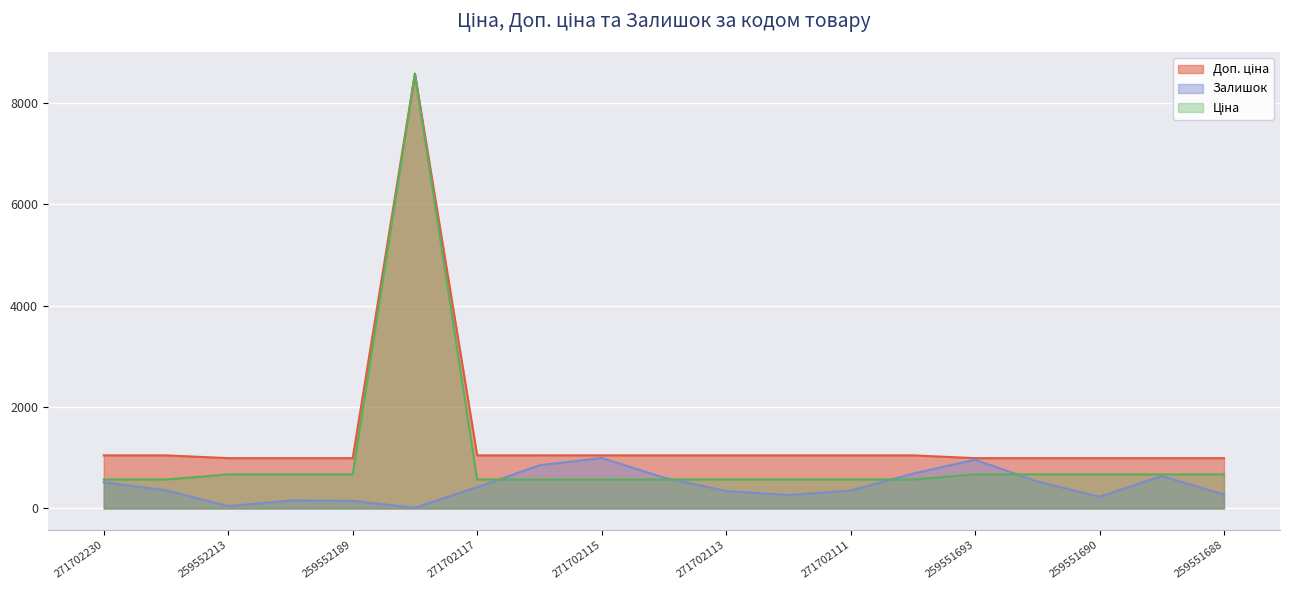

Reading left to right, transcribe all the data shown in this chart.

Ціна: 571.6	571.6	672.1	672.1	672.1	8581.1	571.6	571.6	571.6	571.6	571.6	571.6	571.6	571.6	672.1	672.1	672.1	672.1	672.1
Доп. ціна: 1048.0	1048.0	992.7	992.7	992.7	8581.1	1048.0	1048.0	1048.0	1048.0	1048.0	1048.0	1048.0	1048.0	992.7	992.7	992.7	992.7	992.7
Залишок: 516.0	359.0	46.0	157.0	151.0	12.0	419.0	852.0	997.0	609.0	345.0	264.0	354.0	687.0	963.0	532.0	231.0	641.0	274.0